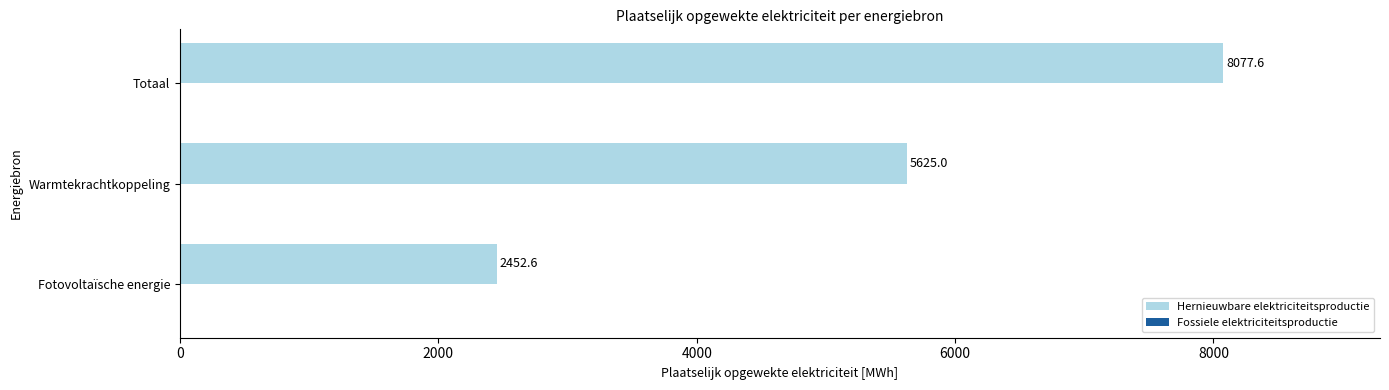

What is the difference between the values at Warmtekrachtkoppeling and Totaal?

2452.6